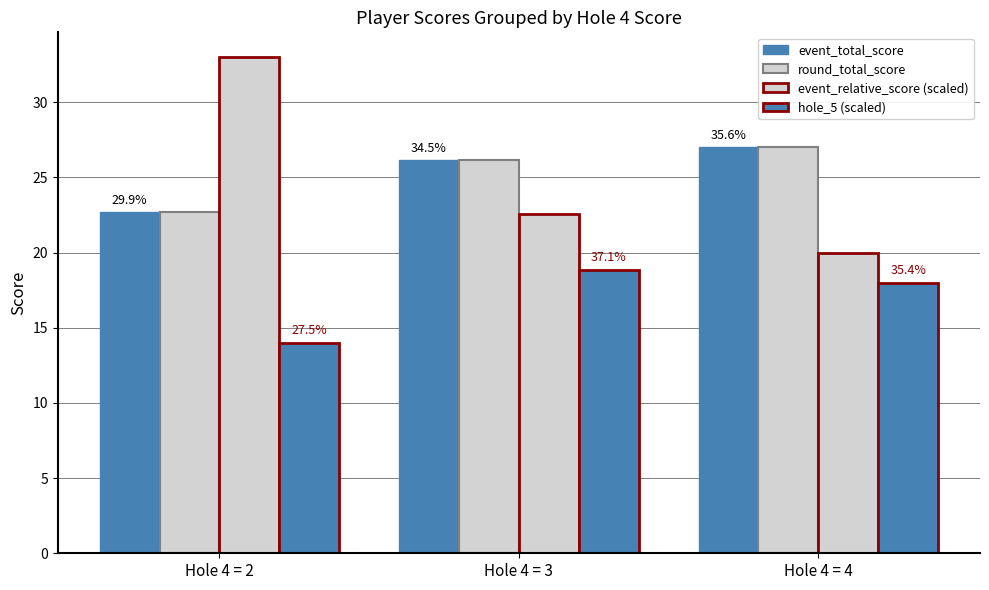

Which series has the largest total across all categories?

event_total_score